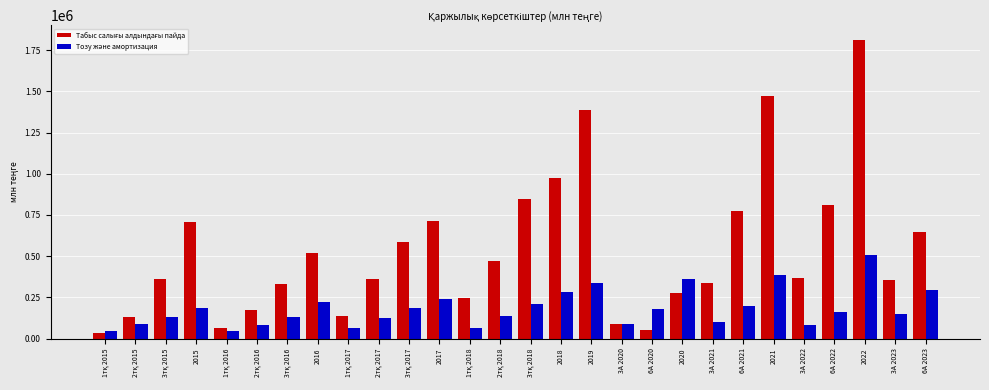

What is the greatest value displayed?

1810566.0